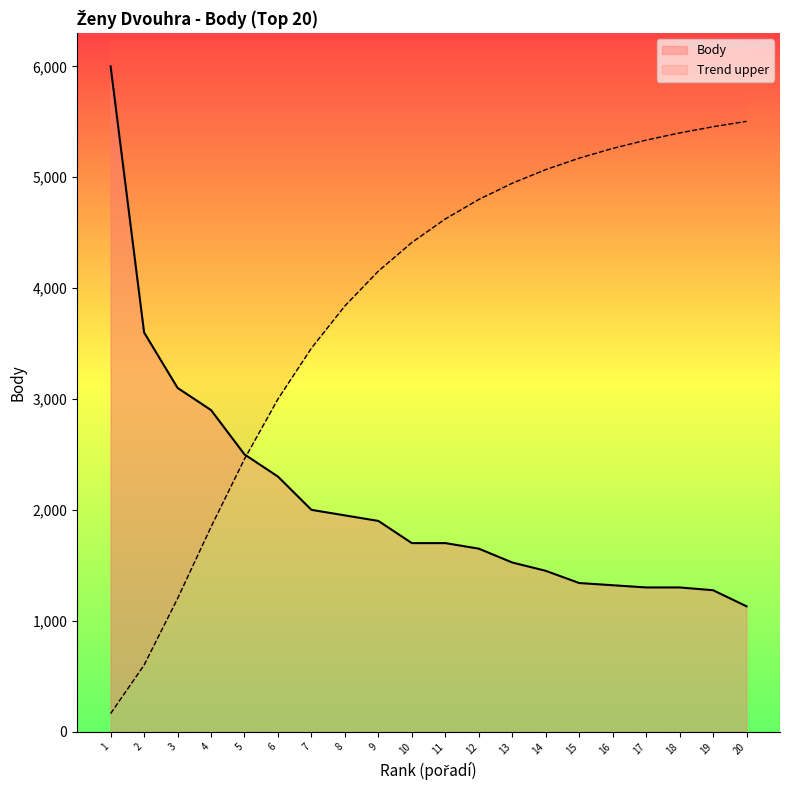

What is the difference between the maximum and minimum values?

4870